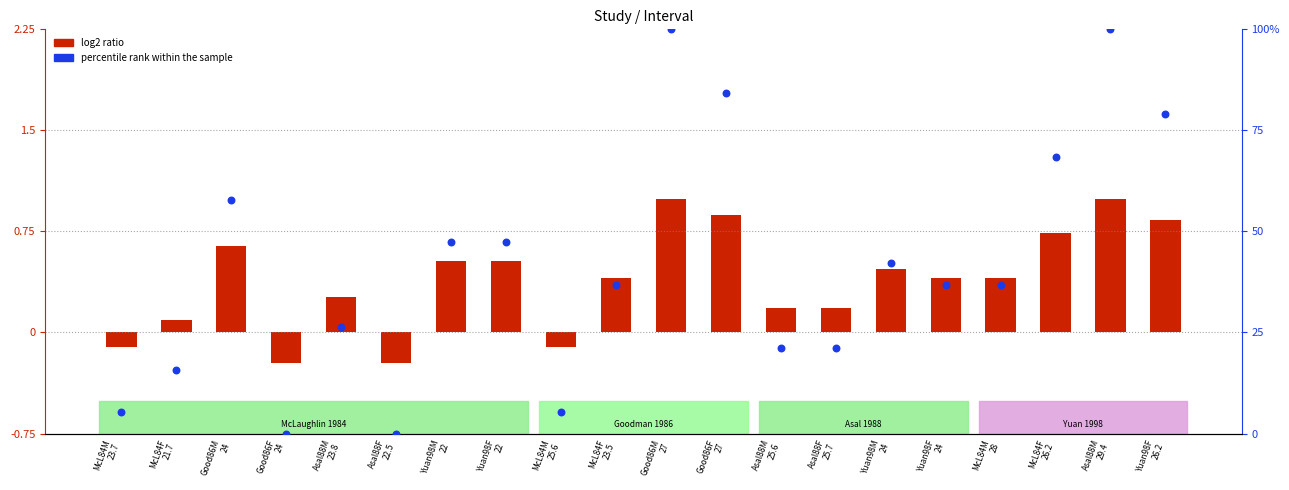

Which series contains the highest Y value?

percentile rank within the sample